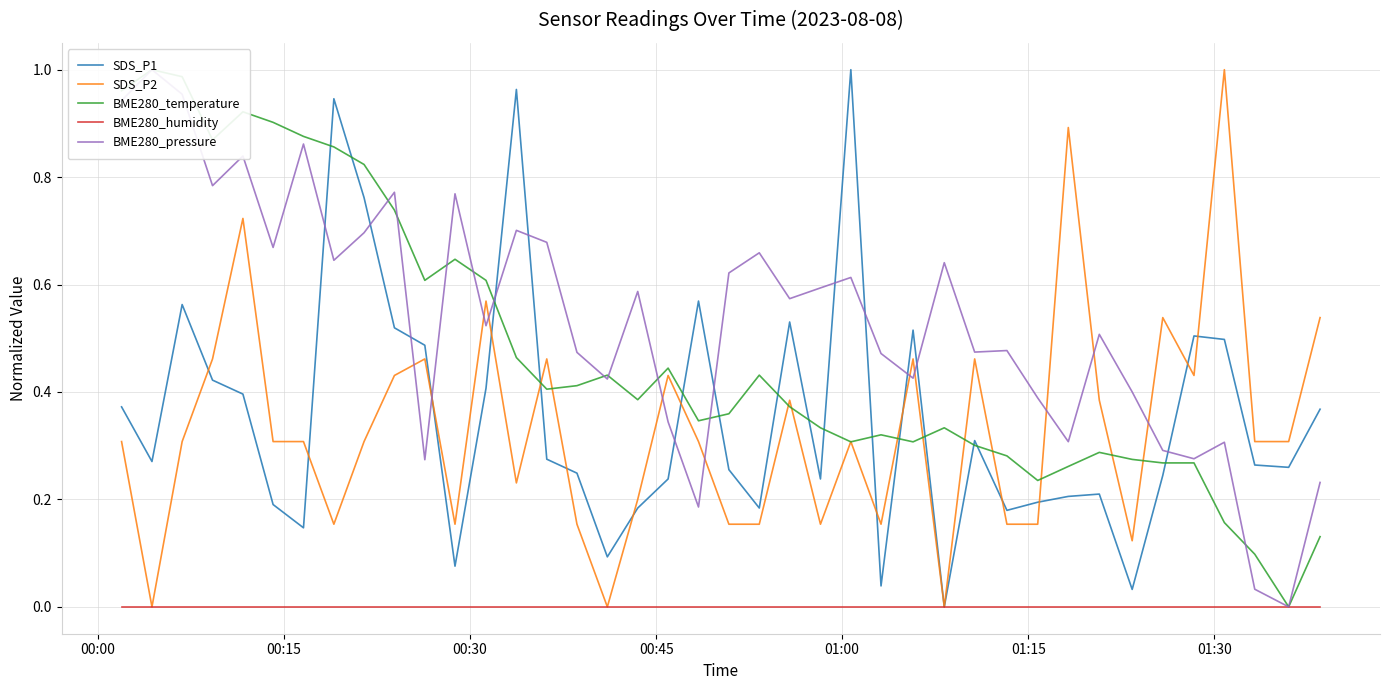

Reading right to left, extract all data points from this chart.

SDS_P1: 0.4	0.3	0.3	0.5	0.5	0.2	0.0	0.2	0.2	0.2	0.2	0.3	0.0	0.5	0.0	1.0	0.2	0.5	0.2	0.3	0.6	0.2	0.2	0.1	0.2	0.3	1.0	0.4	0.1	0.5	0.5	0.8	0.9	0.1	0.2	0.4	0.4	0.6	0.3	0.4
SDS_P2: 0.5	0.3	0.3	1.0	0.4	0.5	0.1	0.4	0.9	0.2	0.2	0.5	0.0	0.5	0.2	0.3	0.2	0.4	0.2	0.2	0.3	0.4	0.2	0.0	0.2	0.5	0.2	0.6	0.2	0.5	0.4	0.3	0.2	0.3	0.3	0.7	0.5	0.3	0.0	0.3
BME280_temperature: 0.1	0.0	0.1	0.2	0.3	0.3	0.3	0.3	0.3	0.2	0.3	0.3	0.3	0.3	0.3	0.3	0.3	0.4	0.4	0.4	0.3	0.4	0.4	0.4	0.4	0.4	0.5	0.6	0.6	0.6	0.7	0.8	0.9	0.9	0.9	0.9	0.9	1.0	1.0	1.0
BME280_humidity: 0.0	0.0	0.0	0.0	0.0	0.0	0.0	0.0	0.0	0.0	0.0	0.0	0.0	0.0	0.0	0.0	0.0	0.0	0.0	0.0	0.0	0.0	0.0	0.0	0.0	0.0	0.0	0.0	0.0	0.0	0.0	0.0	0.0	0.0	0.0	0.0	0.0	0.0	0.0	0.0
BME280_pressure: 0.2	0.0	0.0	0.3	0.3	0.3	0.4	0.5	0.3	0.4	0.5	0.5	0.6	0.4	0.5	0.6	0.6	0.6	0.7	0.6	0.2	0.3	0.6	0.4	0.5	0.7	0.7	0.5	0.8	0.3	0.8	0.7	0.6	0.9	0.7	0.8	0.8	1.0	1.0	0.9